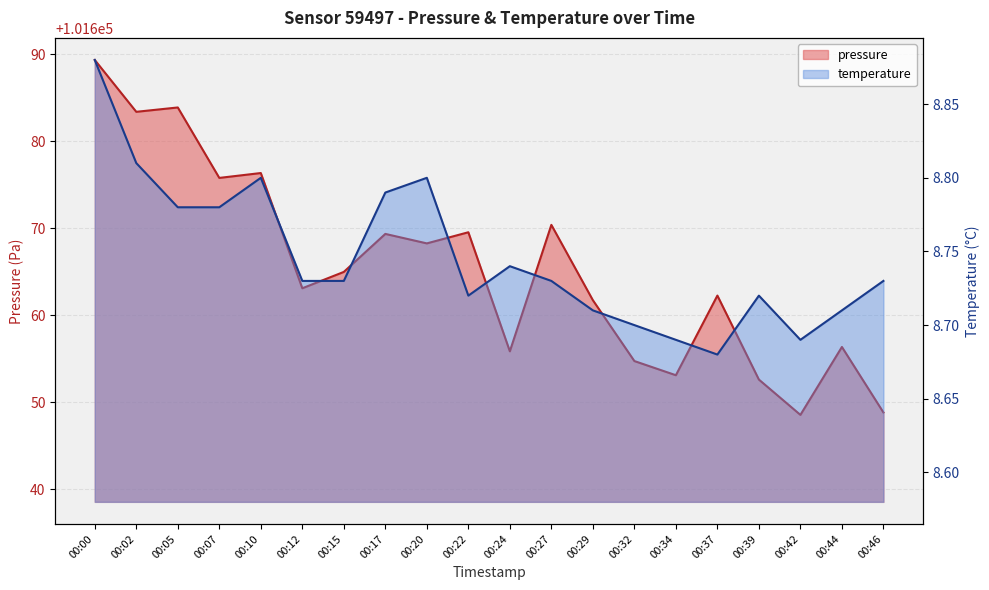

What is the value of the pressure point at the 17th from the left?

101652.6